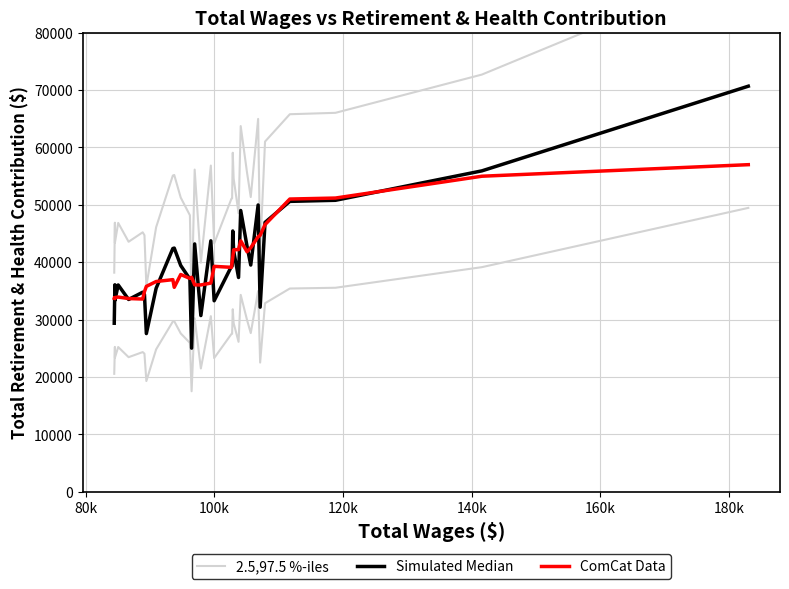

In ComCat Data, how many points are lower than both neighbors (excluding endpoints)?

7